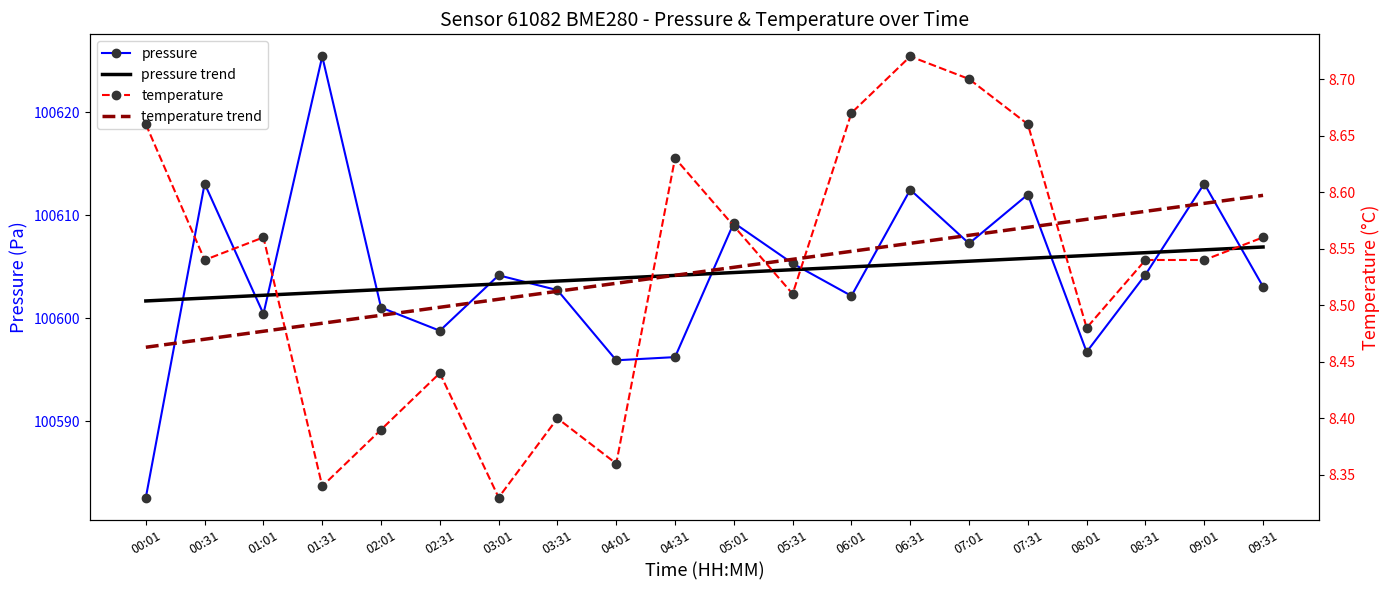

What is the approximate value of temperature trend at 01:31?

8.5